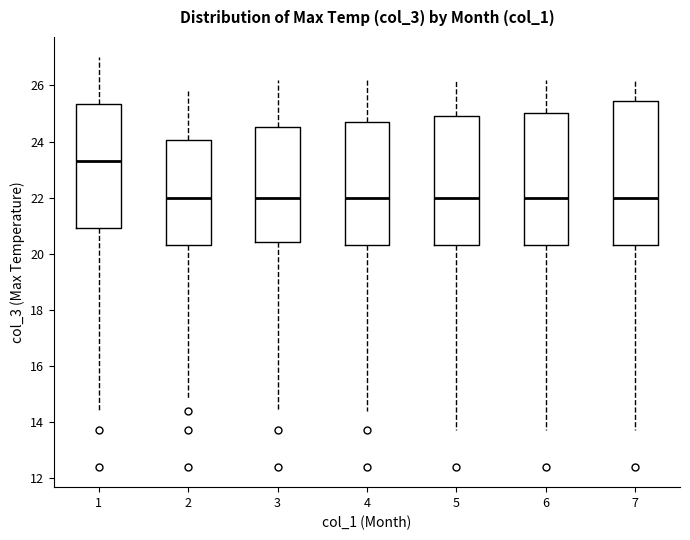

Reading left to right, transcribe this box plot: for each box, give where its median line is, the range the box spans, and where its two whiskers end, as read against the y-axis. The values are not printed on the chart, so give them approximately, as read against the axis.

1: median 23.4, box 21.0 to 25.4, whiskers 14.4 to 27.0
2: median 22.0, box 20.4 to 24.0, whiskers 14.8 to 25.8
3: median 22.0, box 20.4 to 24.6, whiskers 14.4 to 26.2
4: median 22.0, box 20.4 to 24.8, whiskers 14.4 to 26.2
5: median 22.0, box 20.4 to 25.0, whiskers 13.8 to 26.2
6: median 22.0, box 20.4 to 25.0, whiskers 13.8 to 26.2
7: median 22.0, box 20.4 to 25.4, whiskers 13.8 to 26.2